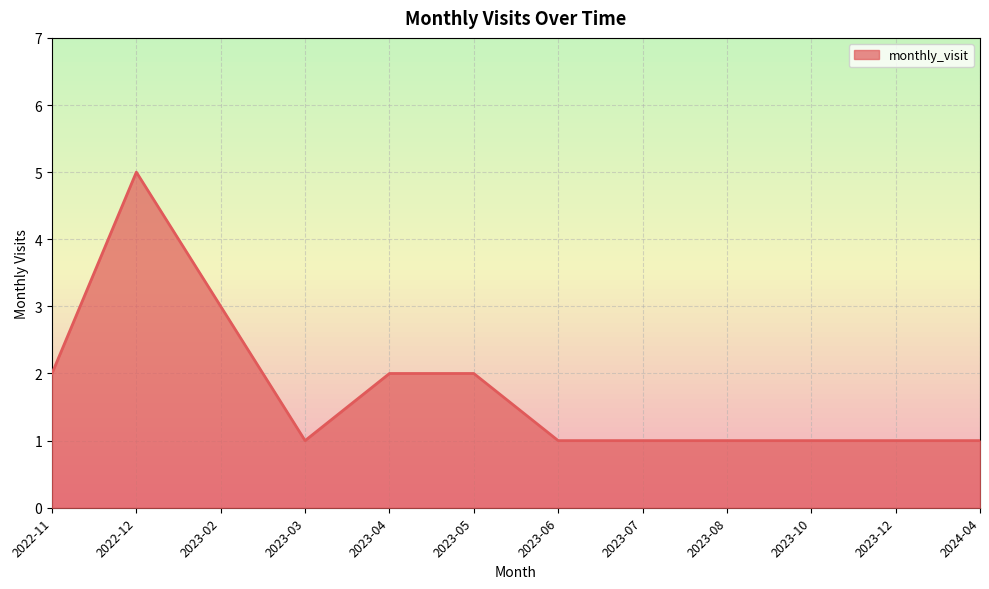

How many values are between 1 and 2?

10